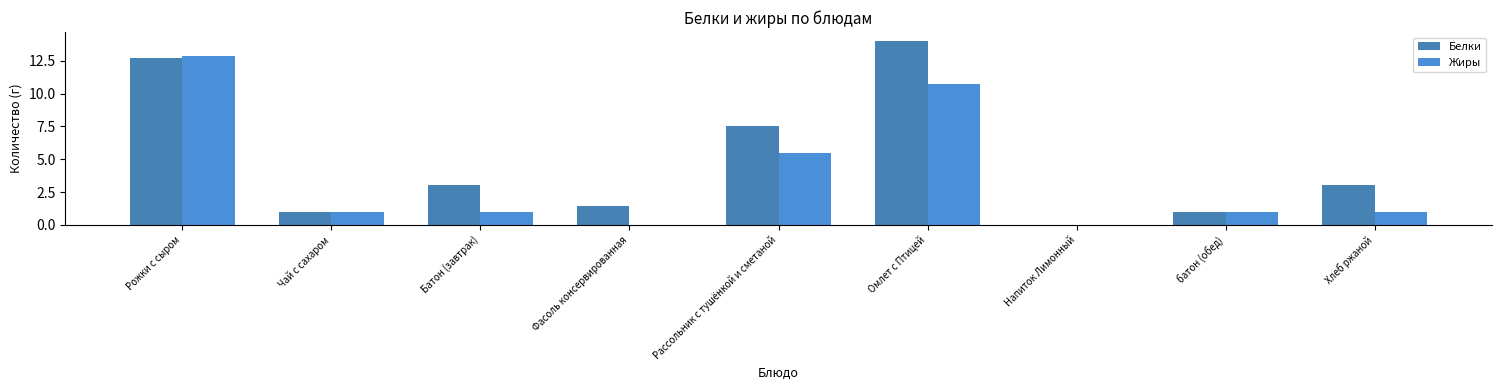

Reading left to right, list all the values displayed in this chart.

Белки: Рожки с сыром=12.7	Чай с сахаром=1.0	Батон (завтрак)=3.0	Фасоль консервированная=1.4	Рассольник с тушёнкой и сметаной=7.5	Омлет с Птицей=14.0	Напиток Лимонный=0.0	батон (обед)=1.0	Хлеб ржаной=3.0
Жиры: Рожки с сыром=12.9	Чай с сахаром=1.0	Батон (завтрак)=1.0	Фасоль консервированная=0.0	Рассольник с тушёнкой и сметаной=5.5	Омлет с Птицей=10.7	Напиток Лимонный=0.0	батон (обед)=1.0	Хлеб ржаной=1.0